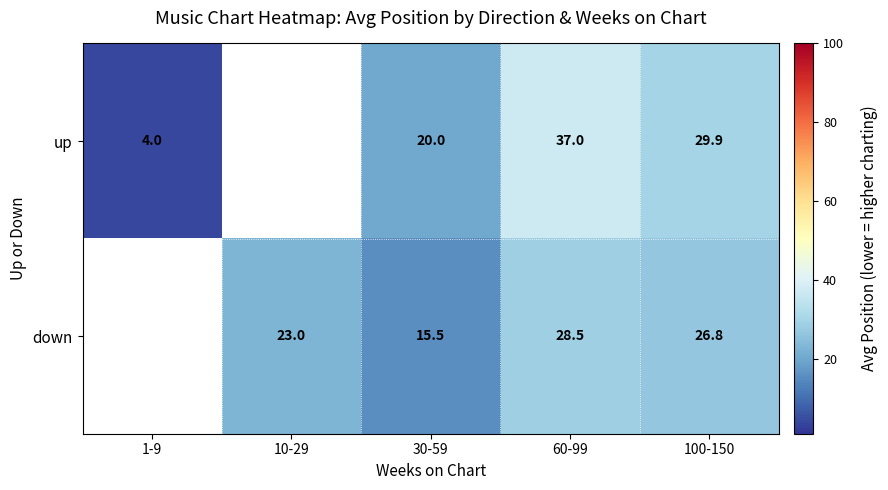

Count the number of data series in this chart.

2